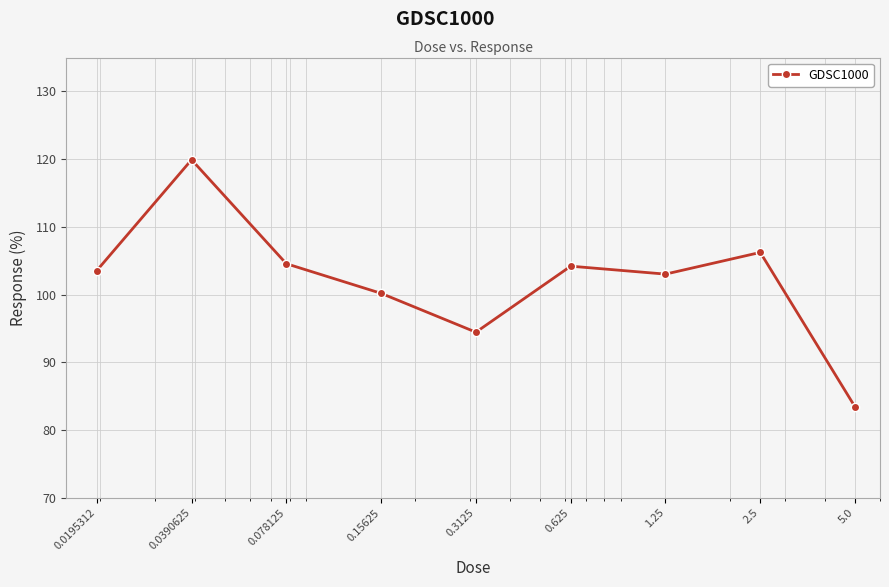

What is the maximum value shown in the chart?

119.9